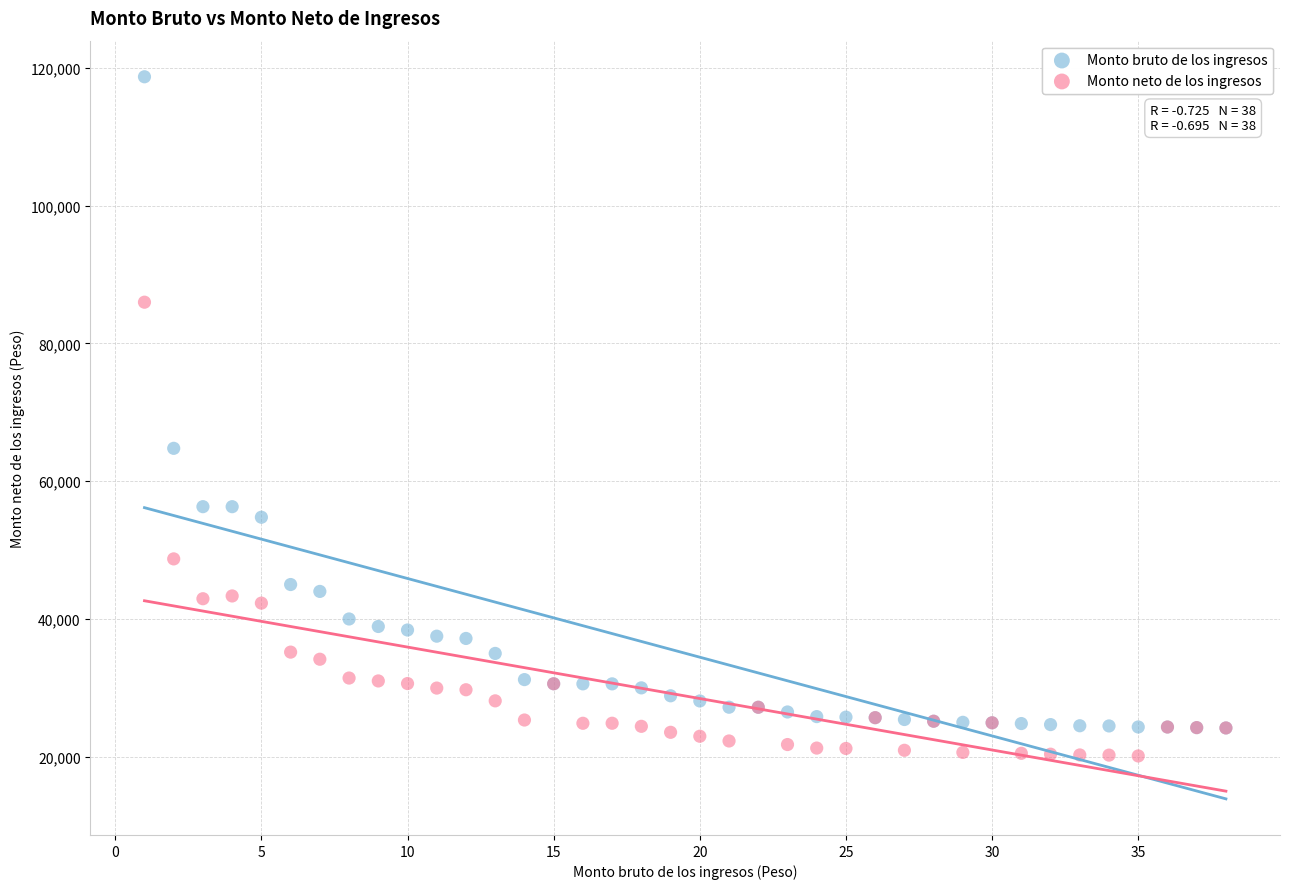

In the Monto neto de los ingresos series, what Y value is closest to 53048?

48721.1